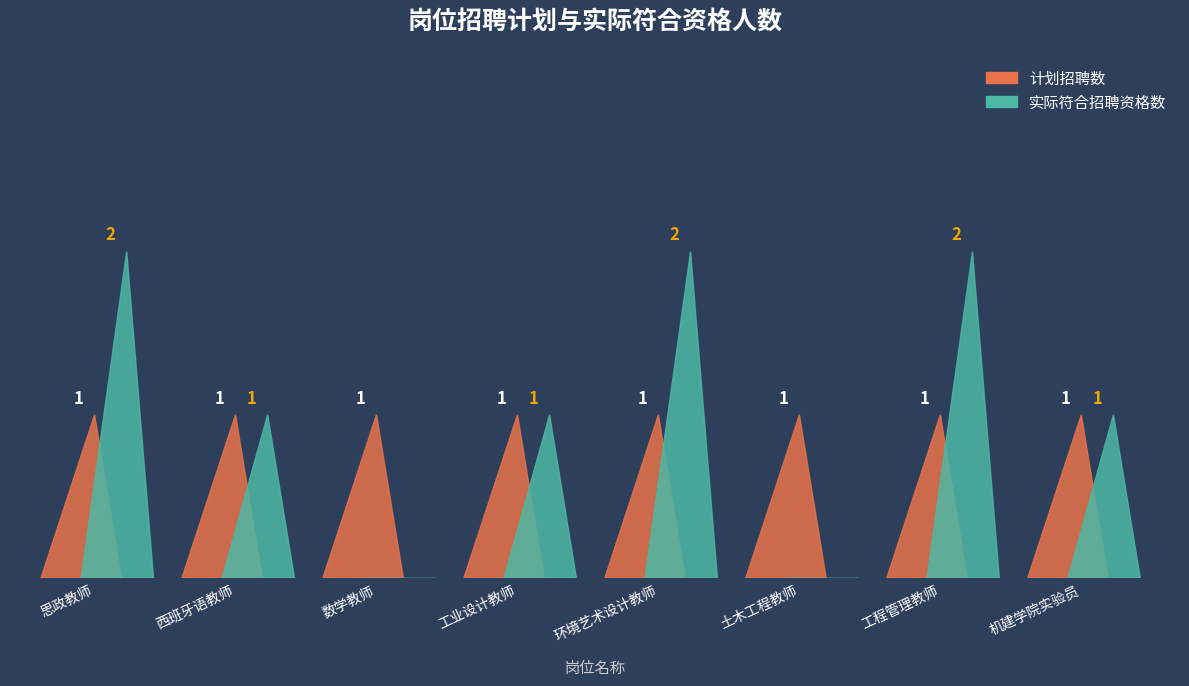

Reading right to left, transcribe all the data shown in this chart.

计划招聘数: 1	1	1	1	1	1	1	1
实际符合招聘资格数: 1	2	0	2	1	0	1	2